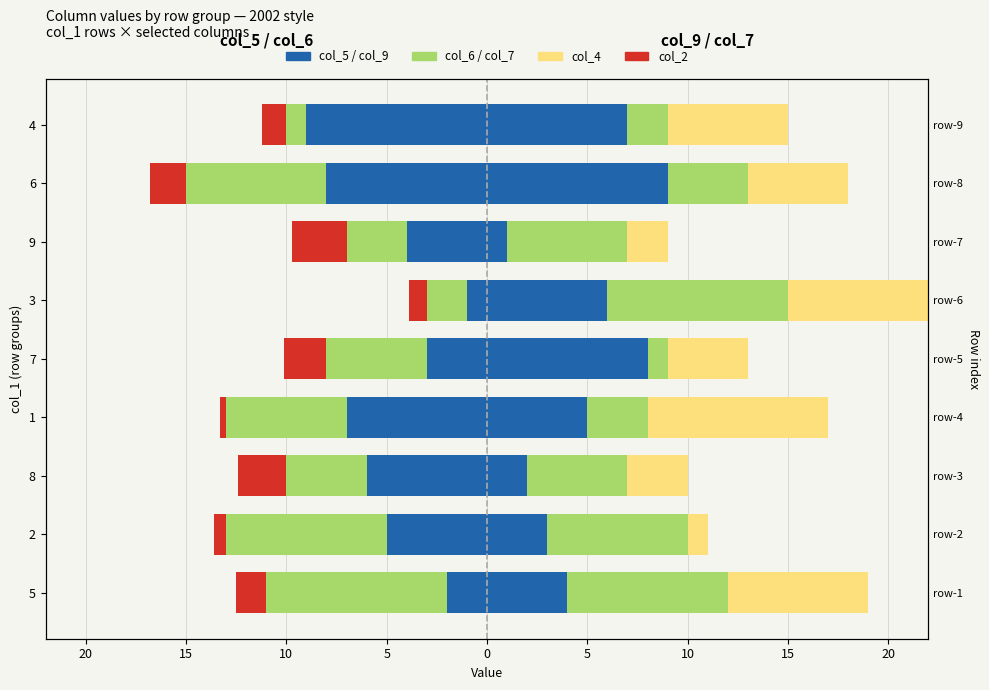

Reading left to right, what are all the values shown in this chart?

col_5: -2.0	-5.0	-6.0	-7.0	-3.0	-1.0	-4.0	-8.0	-9.0
col_6: -9.0	-8.0	-4.0	-6.0	-5.0	-2.0	-3.0	-7.0	-1.0
col_2: -1.5	-0.6	-2.4	-0.3	-2.1	-0.9	-2.7	-1.8	-1.2
col_9: 4.0	3.0	2.0	5.0	8.0	6.0	1.0	9.0	7.0
col_7: 8.0	7.0	5.0	3.0	1.0	9.0	6.0	4.0	2.0
col_4: 7.0	1.0	3.0	9.0	4.0	8.0	2.0	5.0	6.0